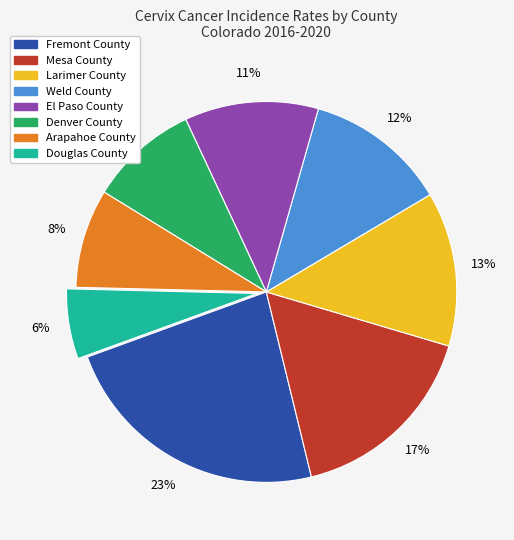

Count the number of slices in the pie.

8